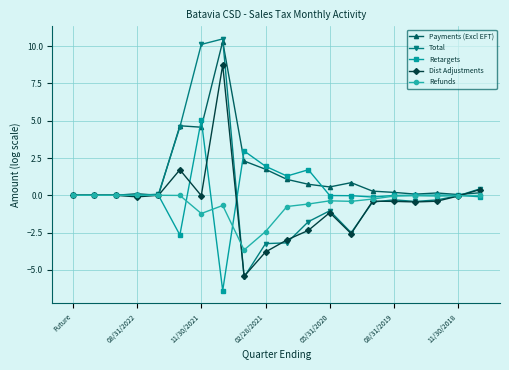

What is the highest value of the Payments (Excl EFT) series?

10.3